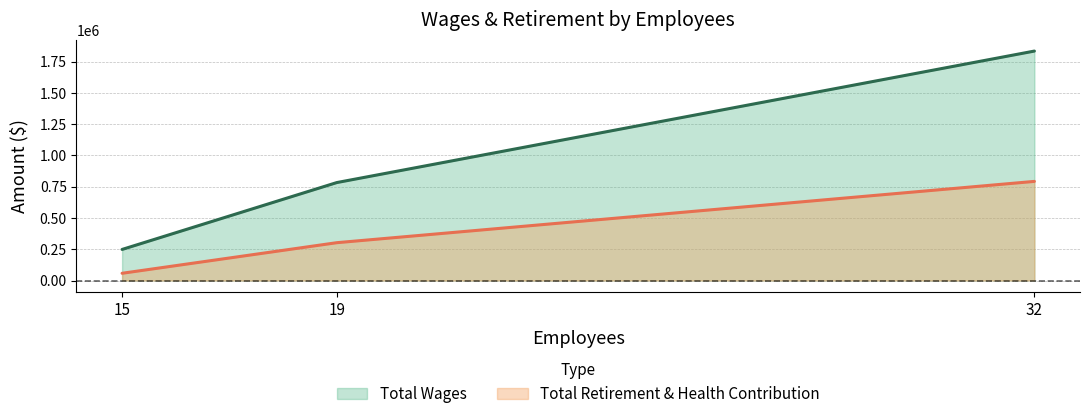

Which label corresponds to the smallest value in the chart?

15